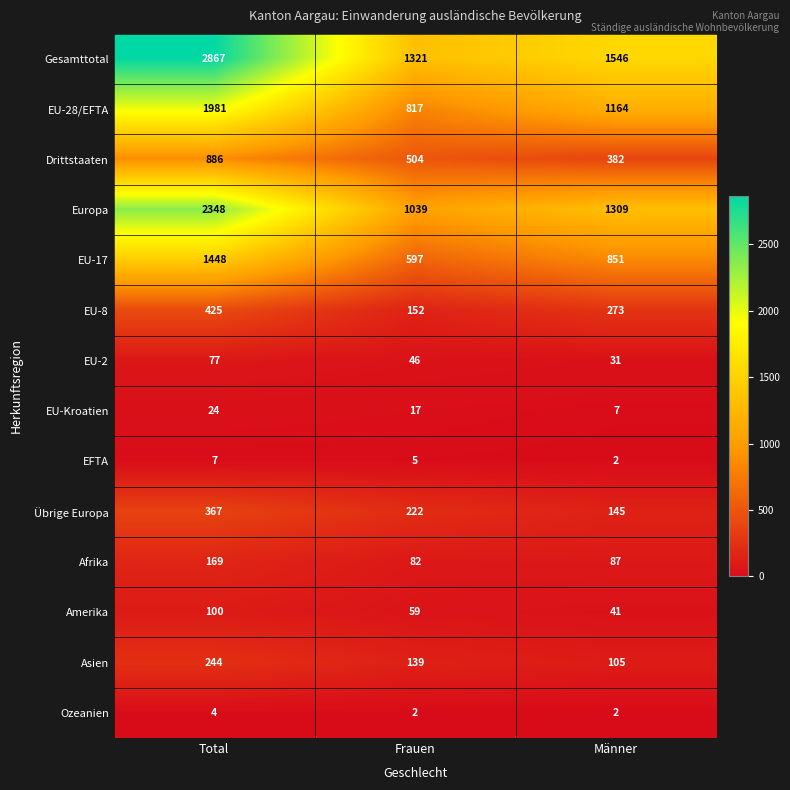

Rank the categories by Asien value from highest to lowest.

Total, Frauen, Männer